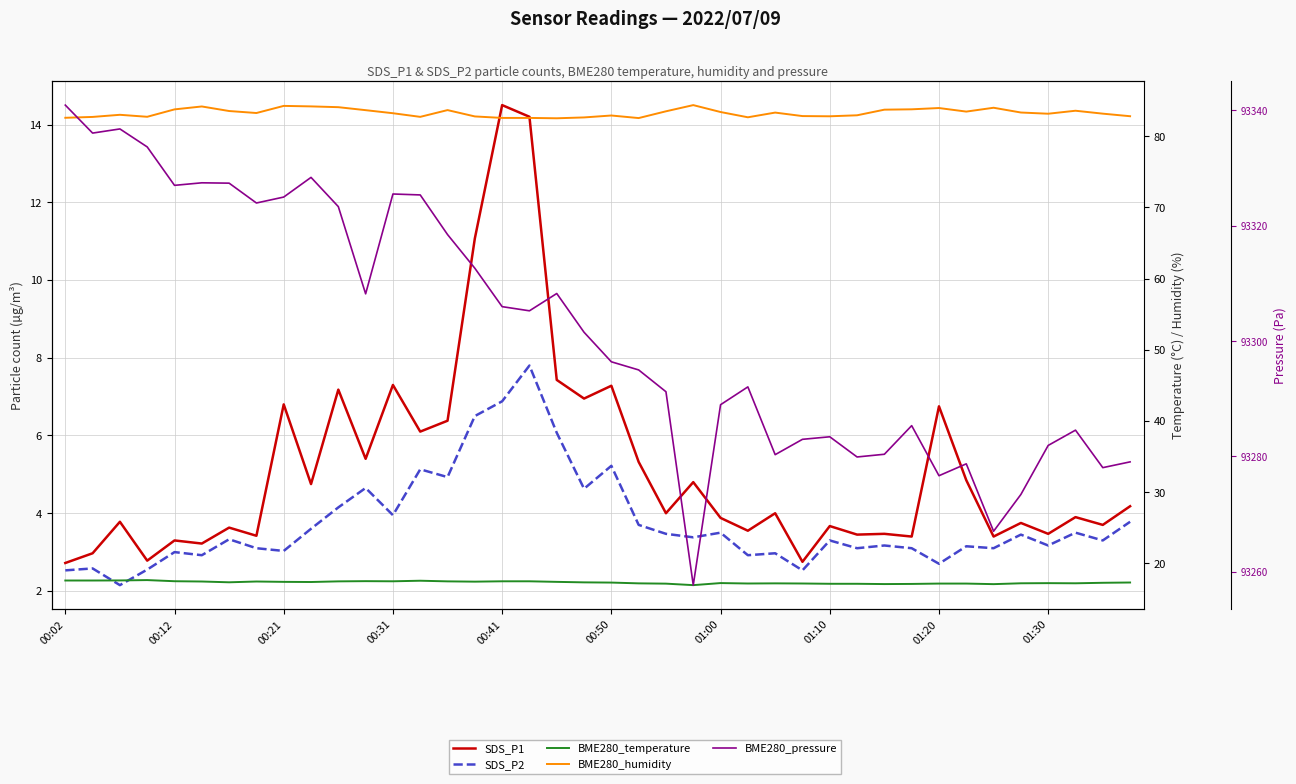

In SDS_P2, how many points are higher than both neighbors (excluding endpoints)?

14